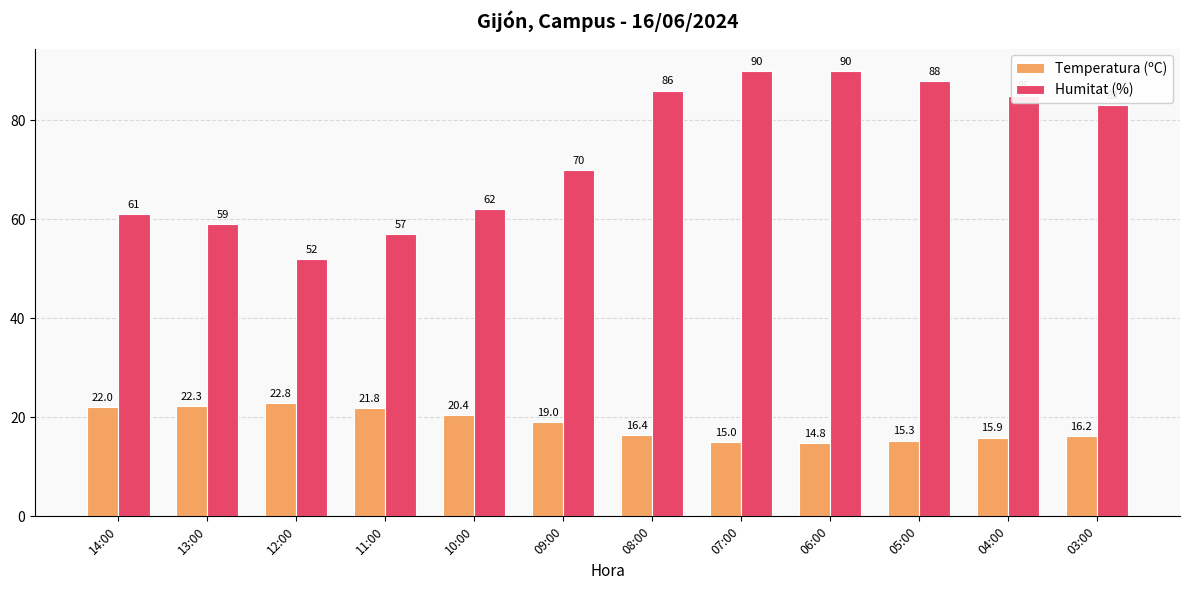

What is the maximum value shown in the chart?

90.0